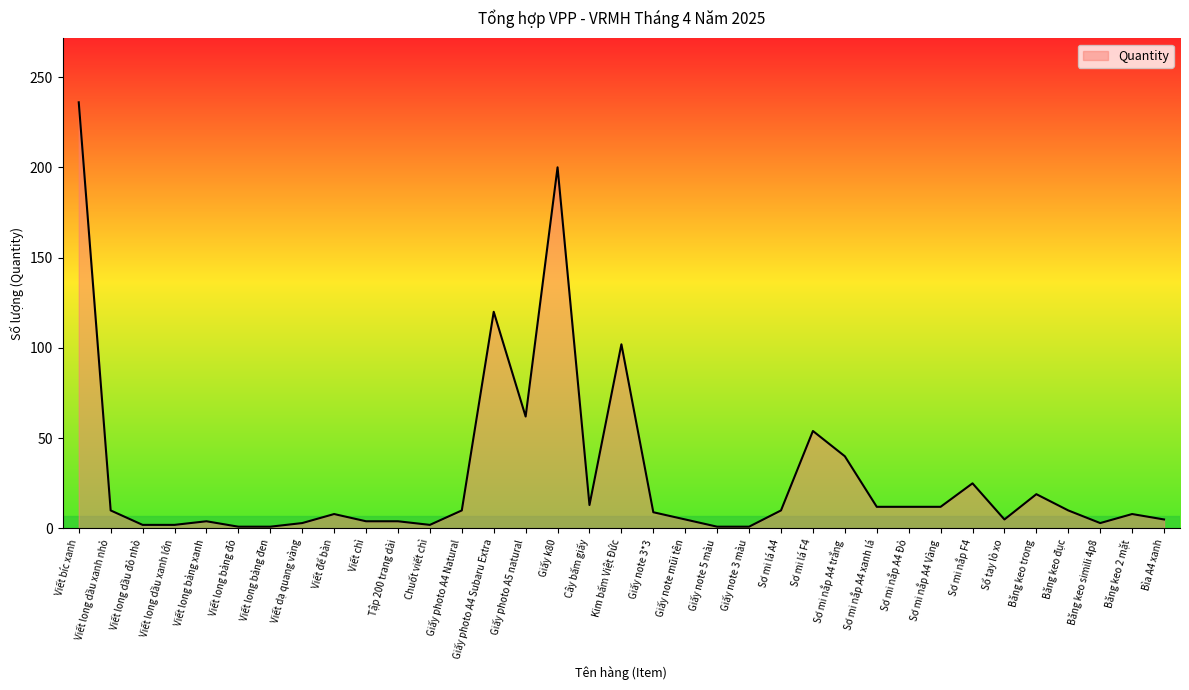

What is the difference between the maximum and minimum values?

235